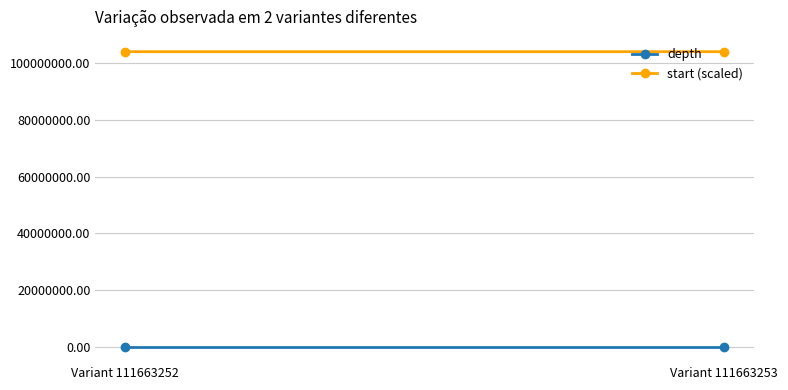

Count the depth values in the range 22 to 27.

2